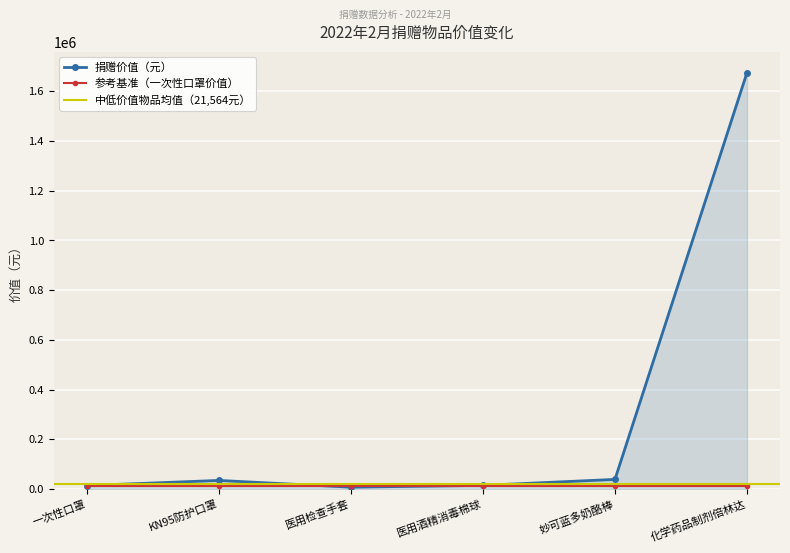

Count the number of values greater than 34300.

2